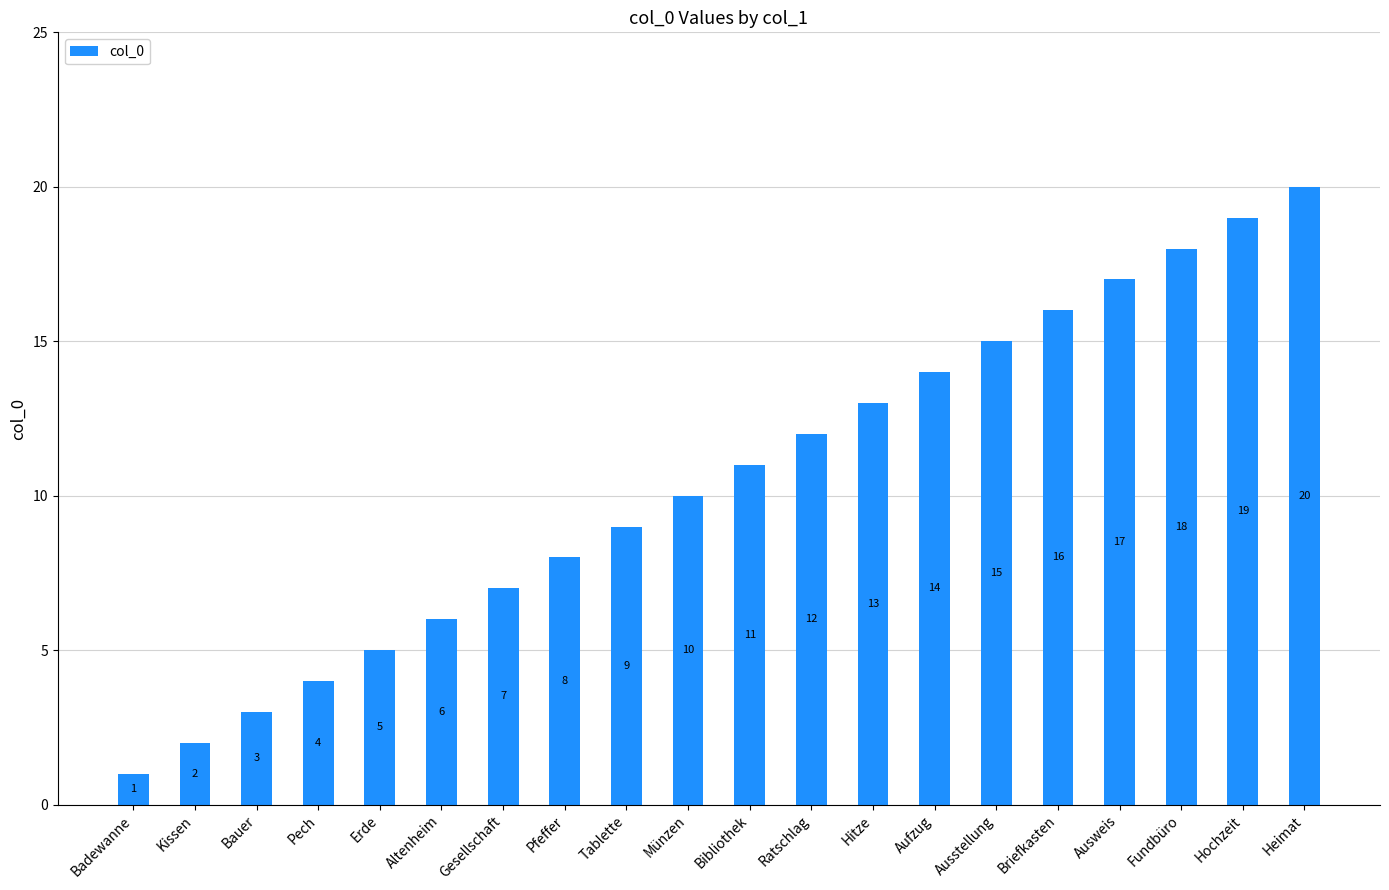

Reading right to left, extract all data points from this chart.

Heimat=20	Hochzeit=19	Fundbüro=18	Ausweis=17	Briefkasten=16	Ausstellung=15	Aufzug=14	Hitze=13	Ratschlag=12	Bibliothek=11	Münzen=10	Tablette=9	Pfeffer=8	Gesellschaft=7	Altenheim=6	Erde=5	Pech=4	Bauer=3	Kissen=2	Badewanne=1